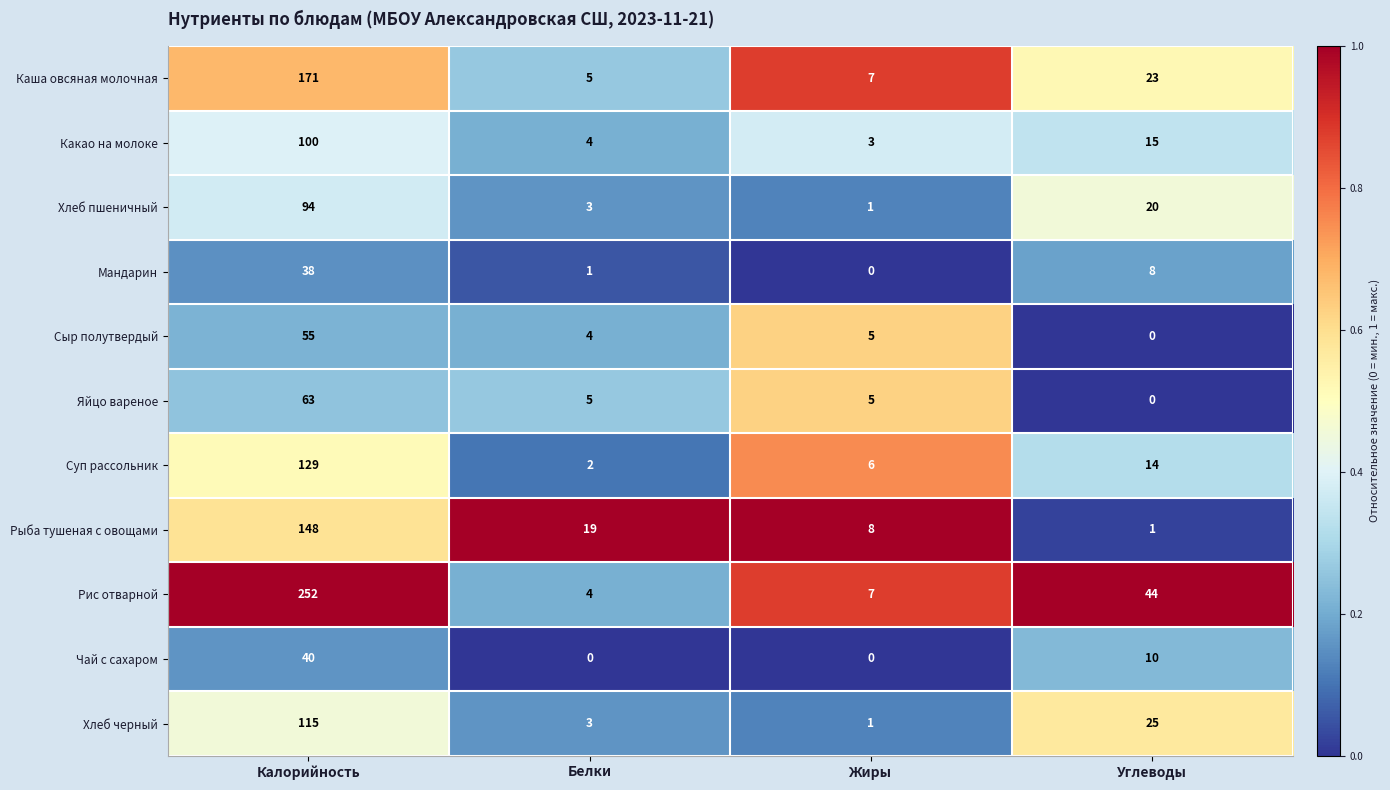

At which category is the sum across all series the highest?

Калорийность